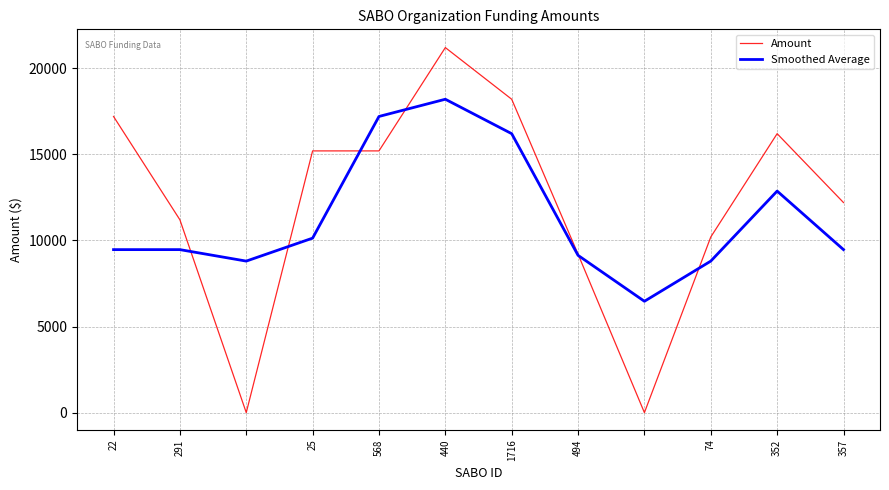

What is the average value of the Smoothed Average series?

11350.0